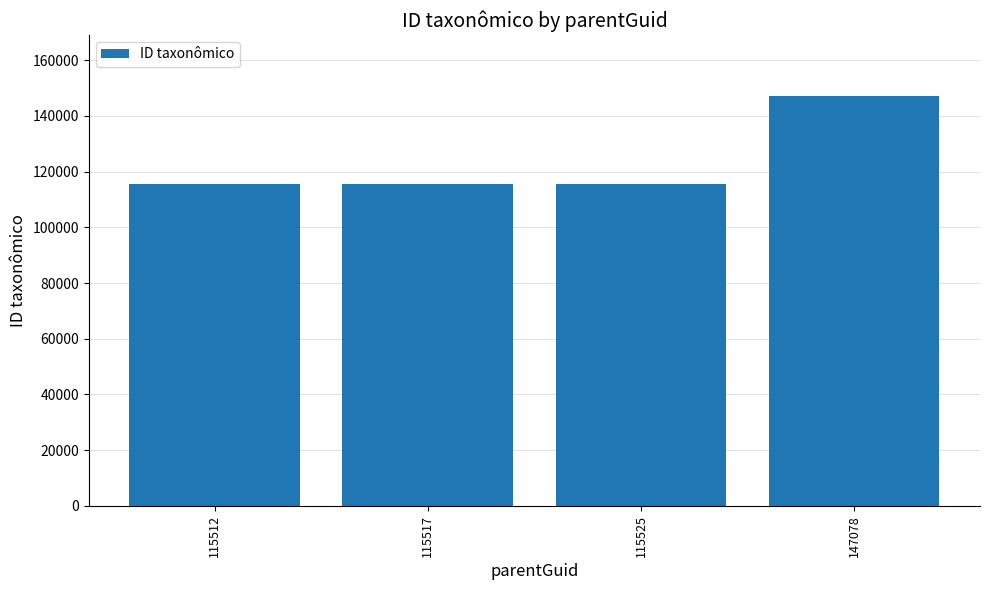

Approximately how many times larger is the value at 115517 compared to 115525?

1.0